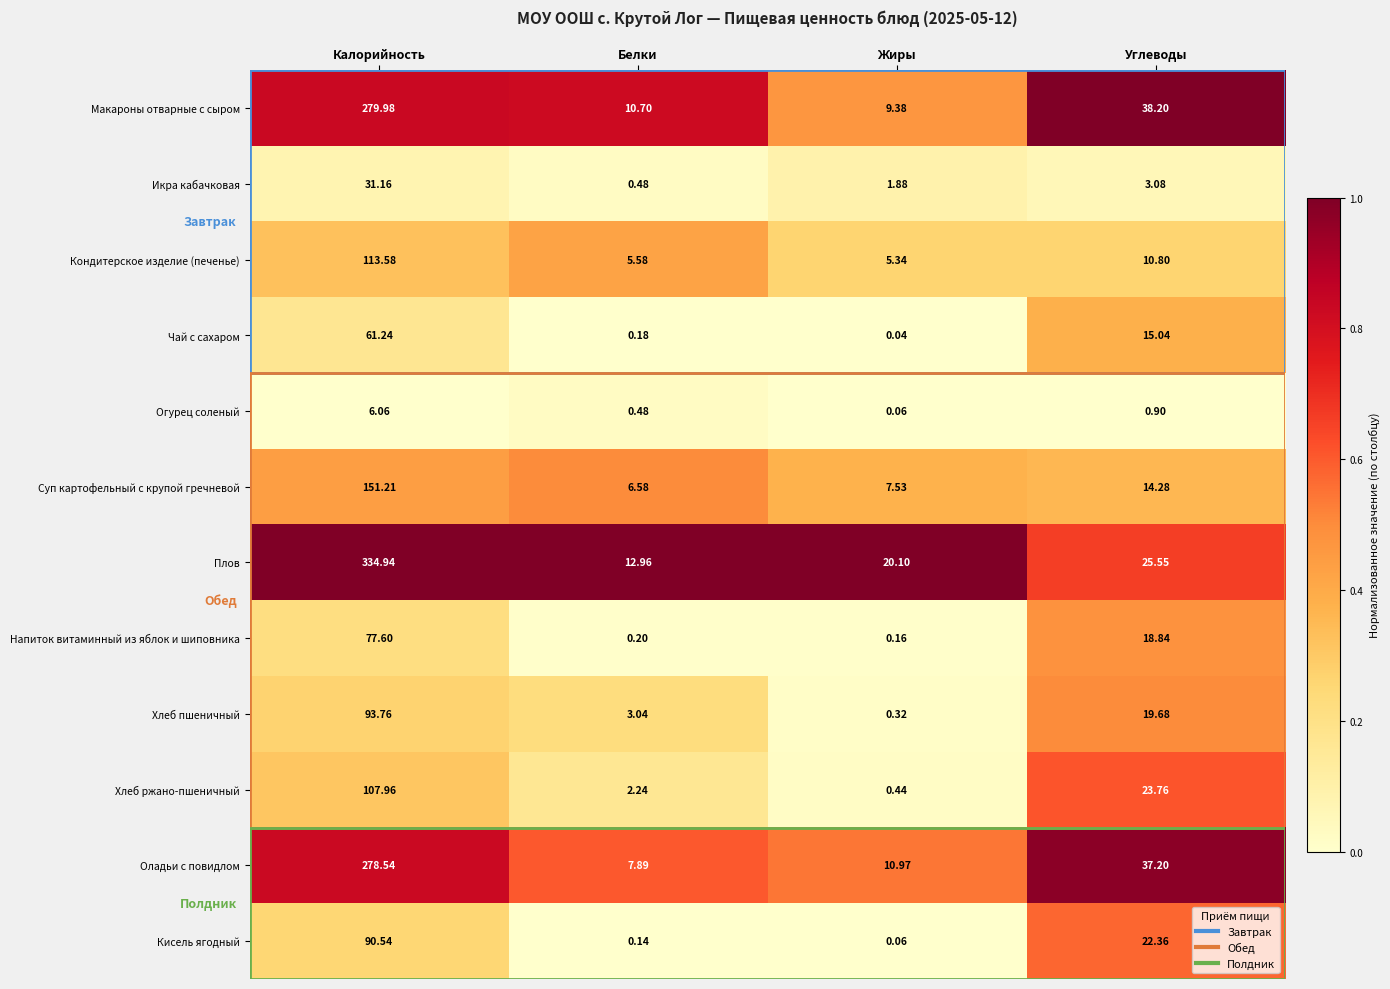

Is the value of Чай с сахаром at Белки greater than the value of Макароны отварные с сыром at Жиры?

No